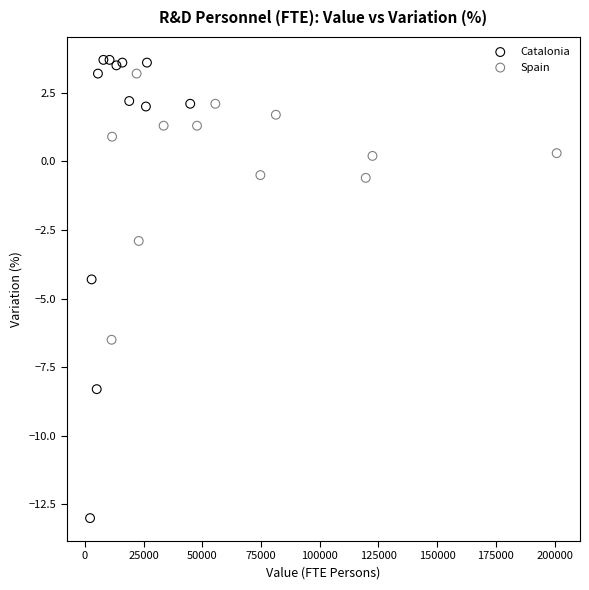

Which series has the widest spread of Y values?

Catalonia